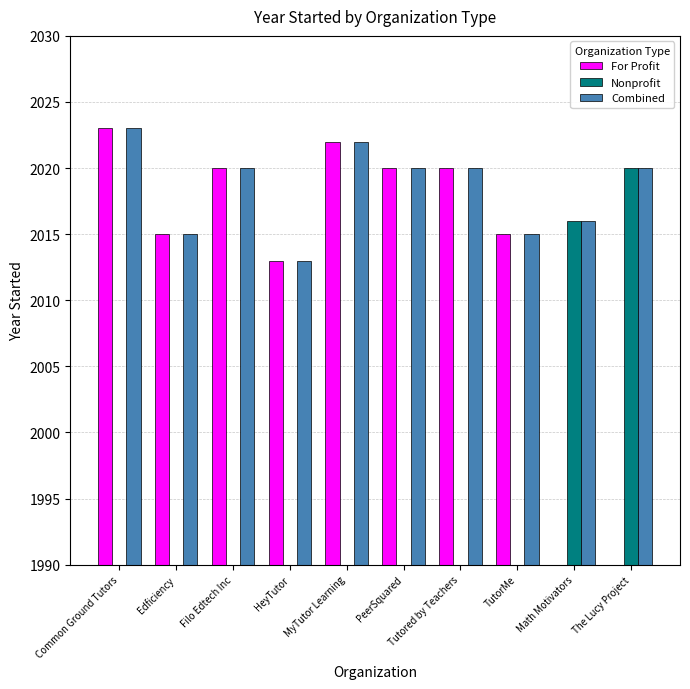

Reading right to left, list all the values displayed in this chart.

For Profit: The Lucy Project=0	Math Motivators=0	TutorMe=2015	Tutored by Teachers=2020	PeerSquared=2020	MyTutor Learning=2022	HeyTutor=2013	Filo Edtech Inc=2020	Edficiency=2015	Common Ground Tutors=2023
Nonprofit: The Lucy Project=2020	Math Motivators=2016	TutorMe=0	Tutored by Teachers=0	PeerSquared=0	MyTutor Learning=0	HeyTutor=0	Filo Edtech Inc=0	Edficiency=0	Common Ground Tutors=0
Combined: The Lucy Project=2020	Math Motivators=2016	TutorMe=2015	Tutored by Teachers=2020	PeerSquared=2020	MyTutor Learning=2022	HeyTutor=2013	Filo Edtech Inc=2020	Edficiency=2015	Common Ground Tutors=2023